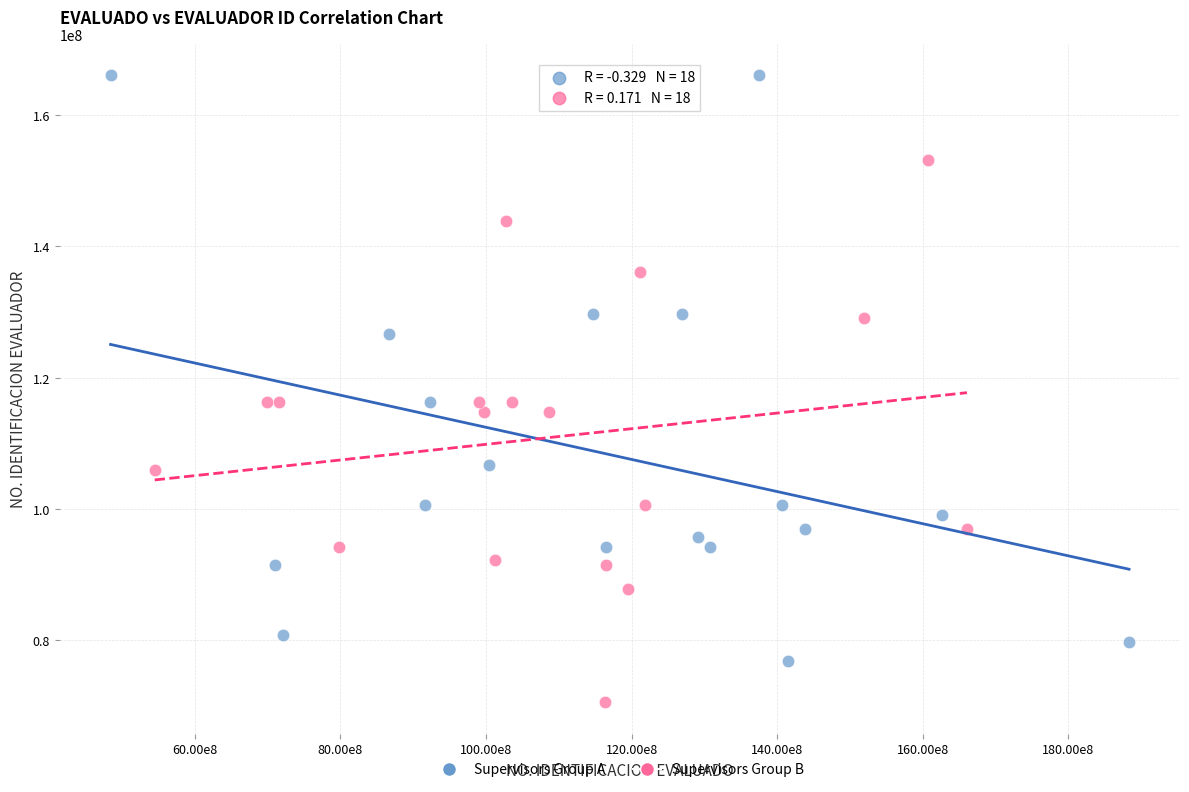

Which series reaches the maximum Y coordinate?

Supervisors Group A